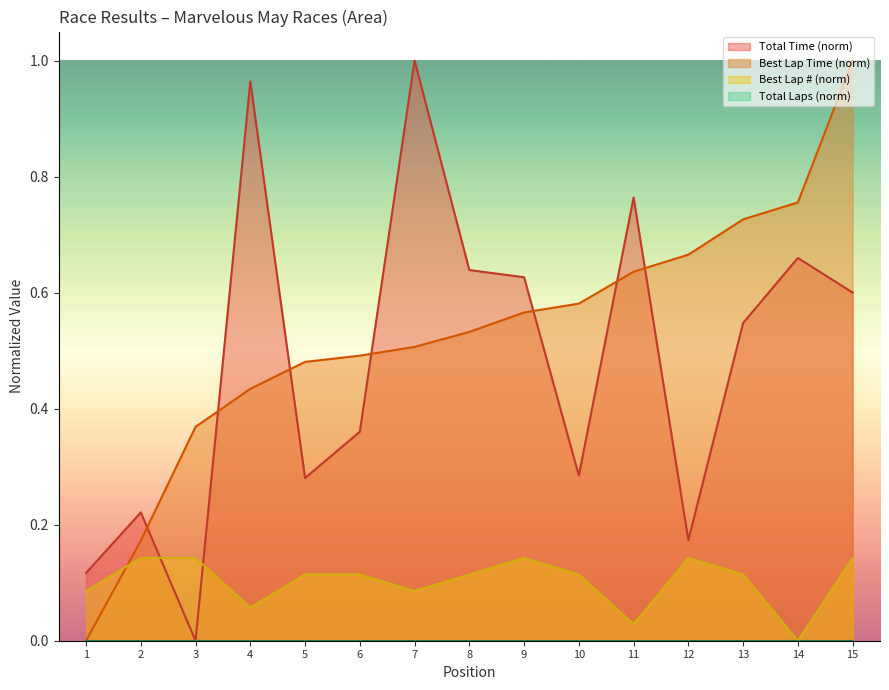

Is the value of Total Time (norm) at 1 greater than the value of Best Lap Time (norm) at 15?

No